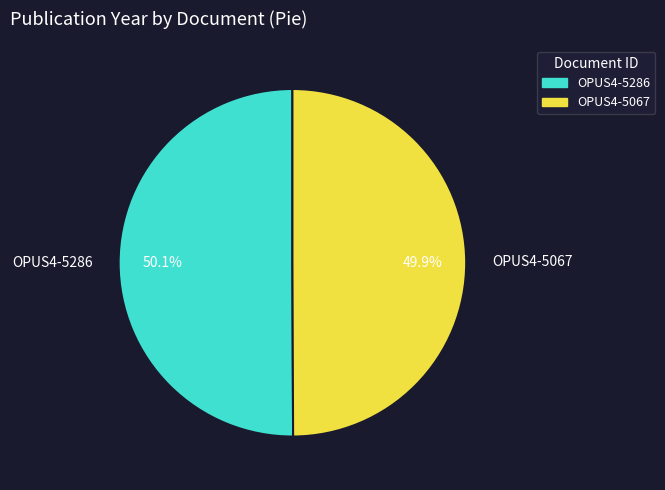

What percentage do OPUS4-5067 and OPUS4-5286 together represent?

100.0%